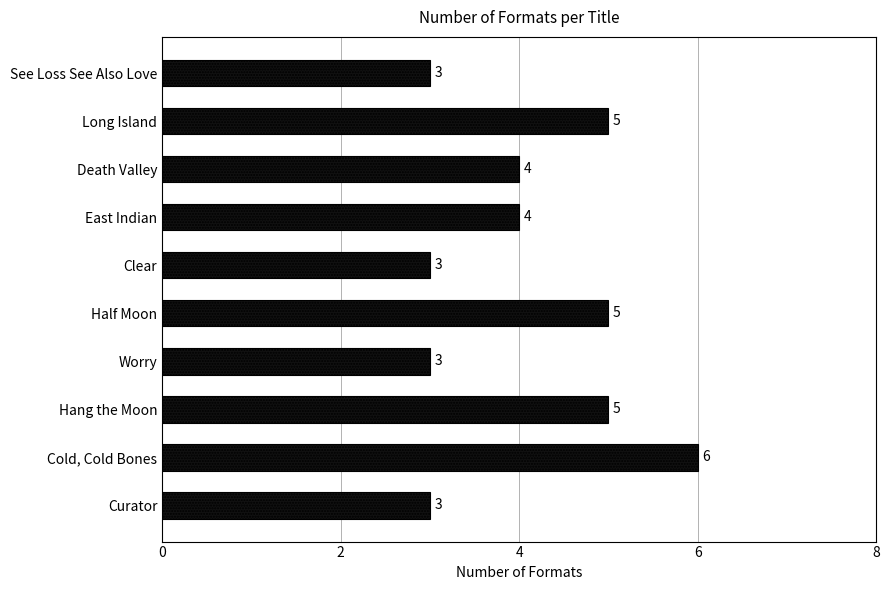

What value does the data have at East Indian?

4